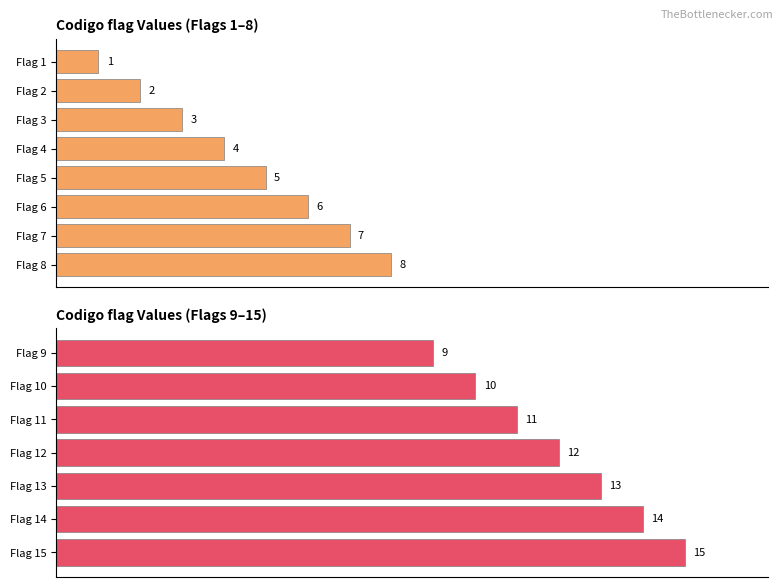

Which has a higher value, Flag 10 or Flag 9?

Flag 10